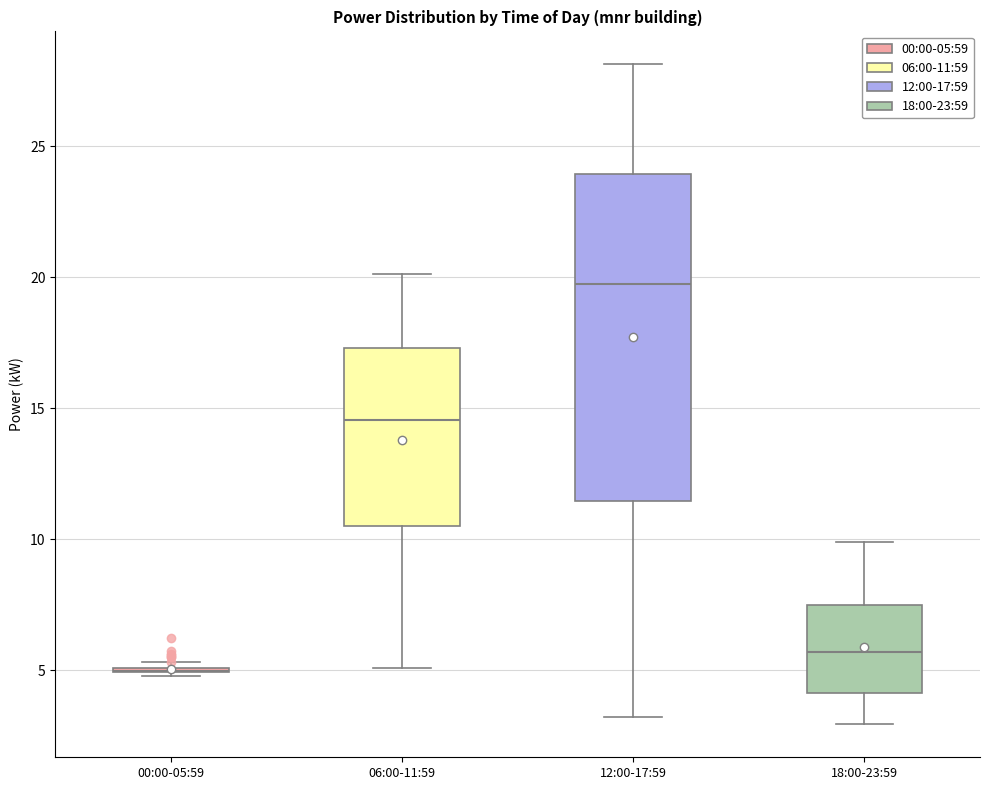

Reading left to right, read every box against the y-axis: the position of its median line, the range the box covers, and the ends of its whiskers. The values are not printed on the chart, so give them approximately, as read against the axis.

00:00-05:59: box collapsed to a line at 5.0, whiskers 5.0 to 5.5
06:00-11:59: median 14.5, box 10.5 to 17.5, whiskers 5.0 to 20.0
12:00-17:59: median 19.5, box 11.5 to 24.0, whiskers 3.0 to 28.0
18:00-23:59: median 5.5, box 4.0 to 7.5, whiskers 3.0 to 10.0